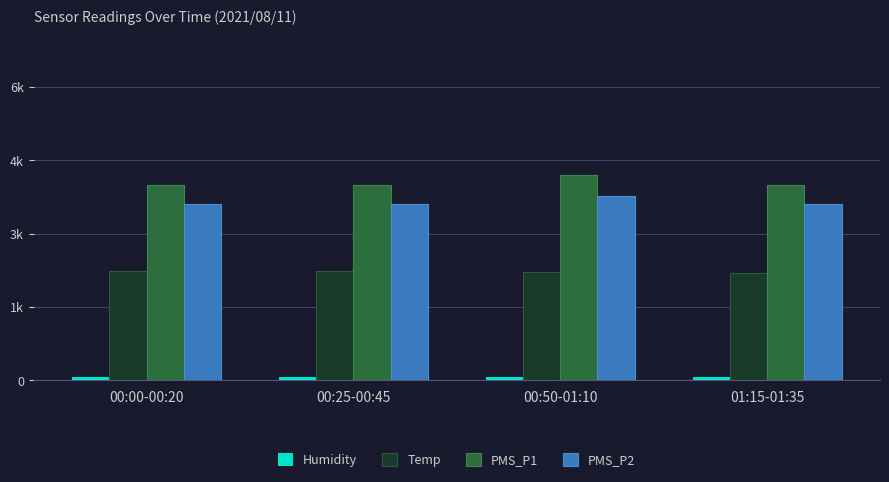

Between 01:15-01:35 and 00:50-01:10, which is larger?

01:15-01:35